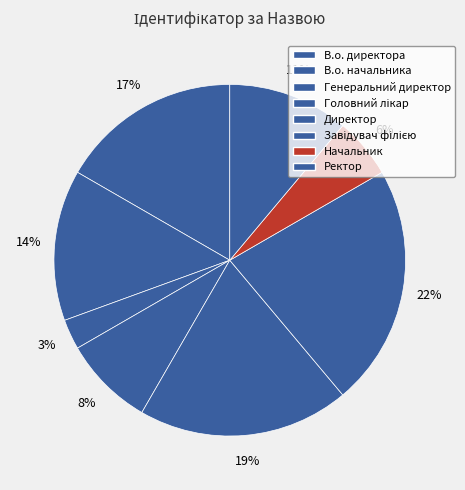

True or false: Ректор accounts for 11% of the total.

True